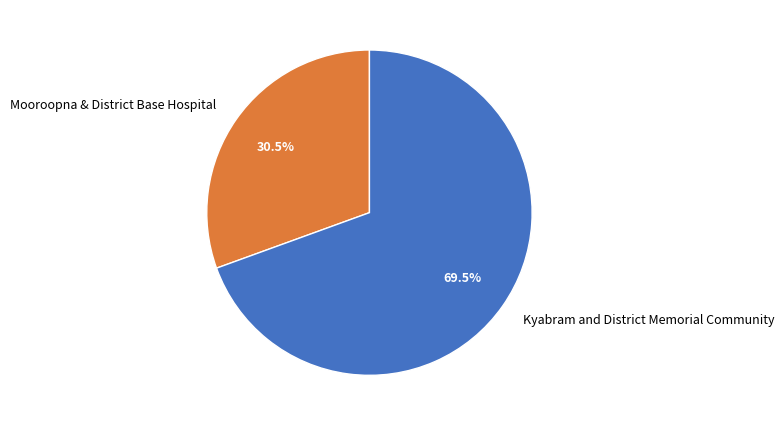

Which slice is the largest?

Kyabram and District Memorial Community